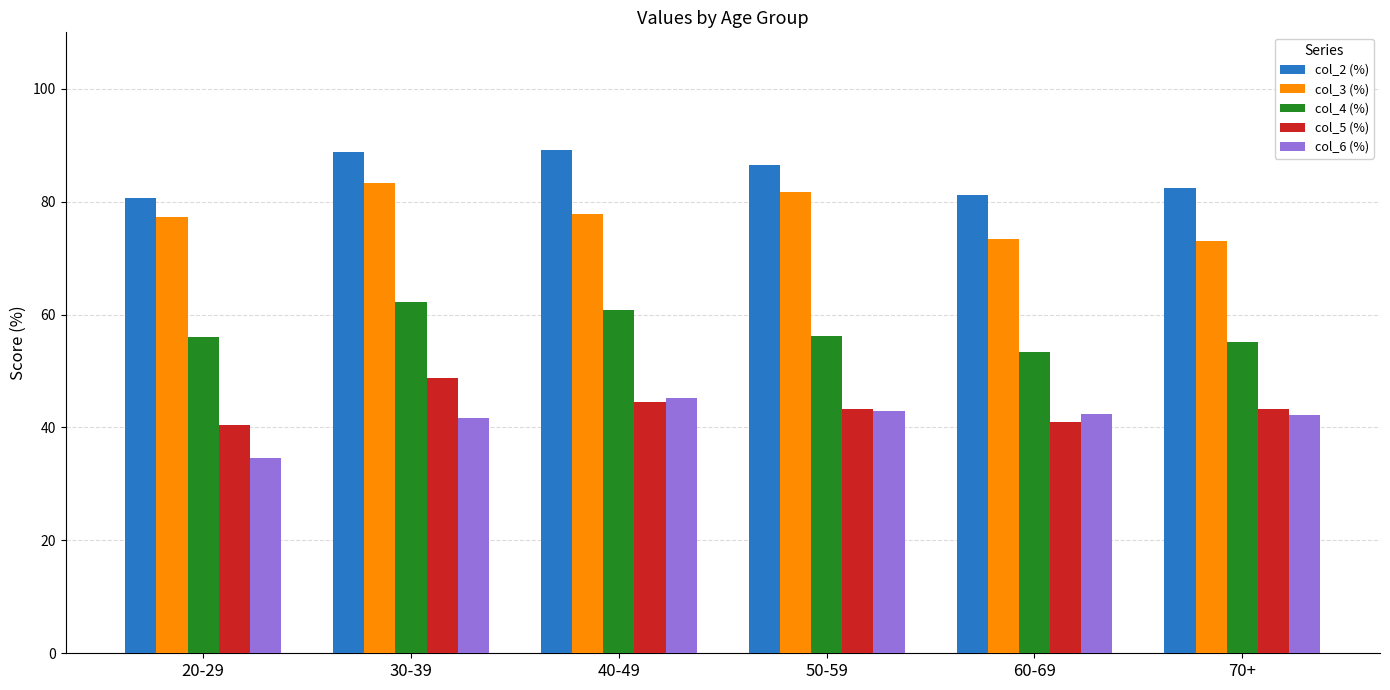

Is it true that col_5 (%) equals 68.2 at 50-59?

False